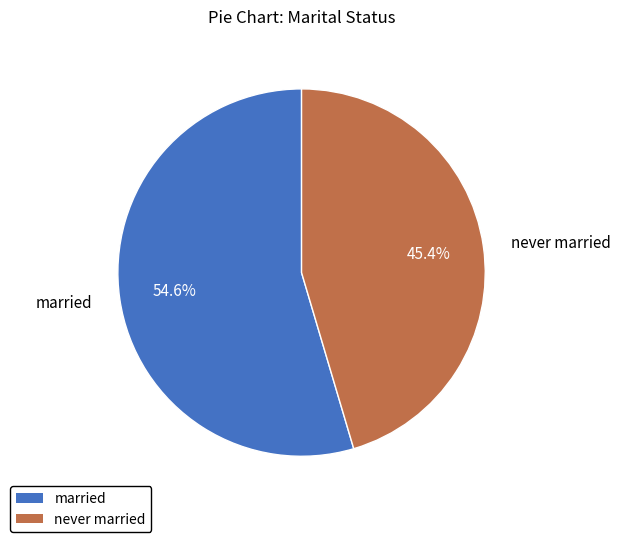

Does any single category account for the majority?

Yes